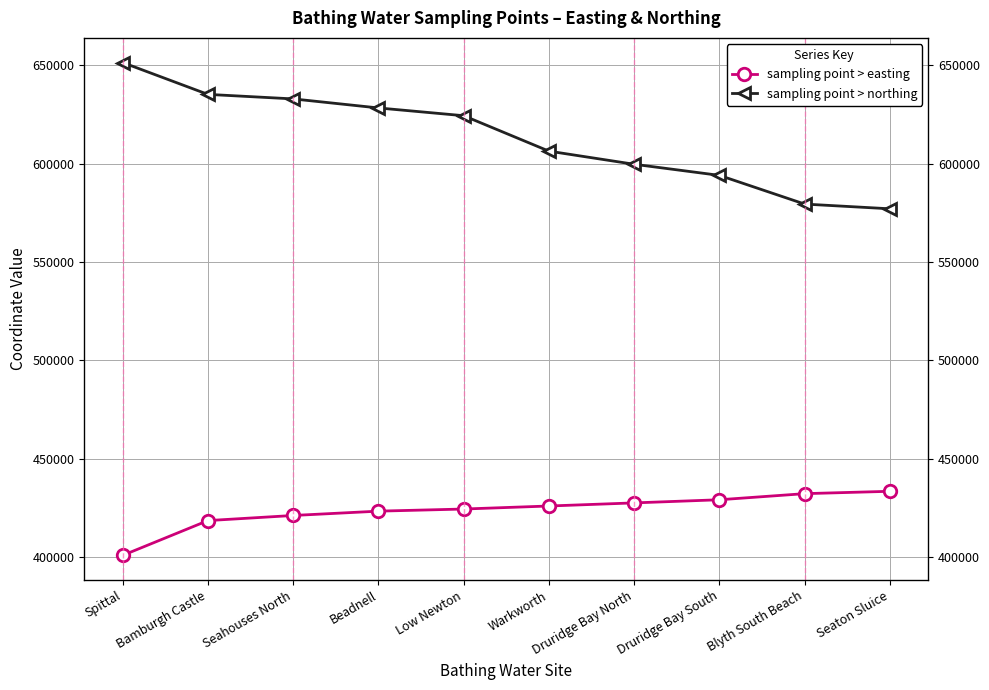

True or false: sampling point > easting and sampling point > northing intersect in this chart.

False